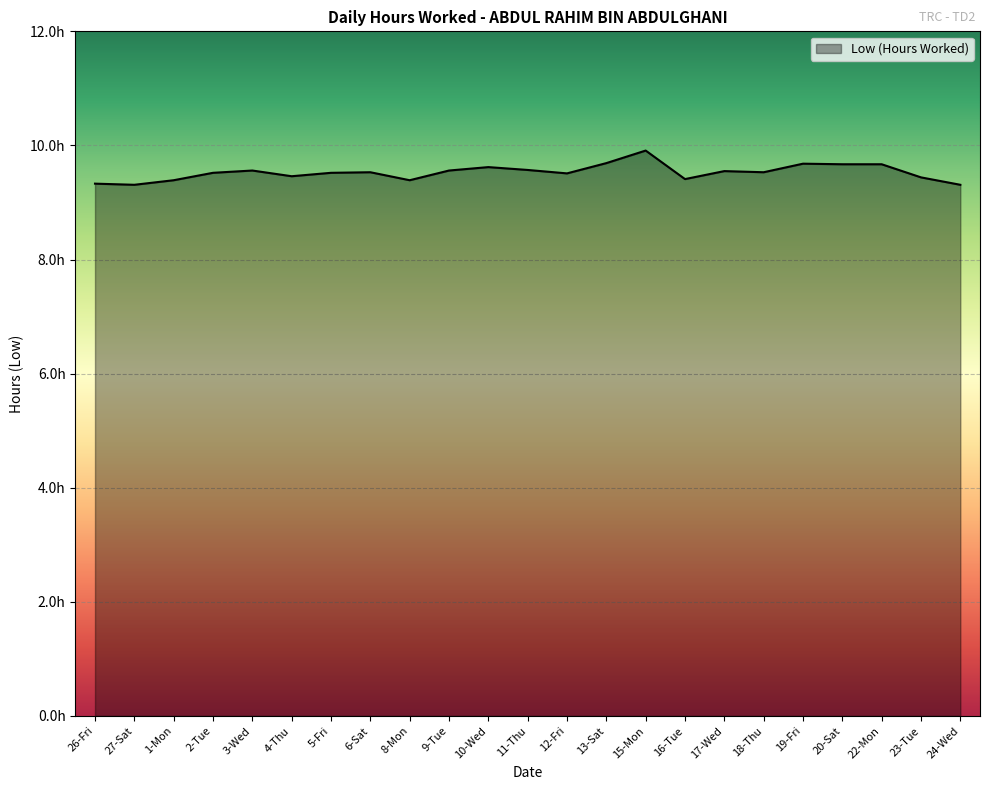

Rank the categories by value from highest to lowest.

15-Mon, 13-Sat, 19-Fri, 20-Sat, 22-Mon, 10-Wed, 11-Thu, 3-Wed, 9-Tue, 17-Wed, 6-Sat, 18-Thu, 2-Tue, 5-Fri, 12-Fri, 4-Thu, 23-Tue, 16-Tue, 1-Mon, 8-Mon, 26-Fri, 27-Sat, 24-Wed